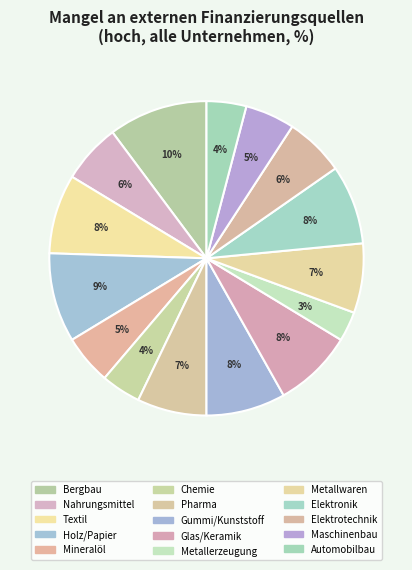

What is the ratio of the value at Elektronik to the value at Nahrungsmittel?

1.3